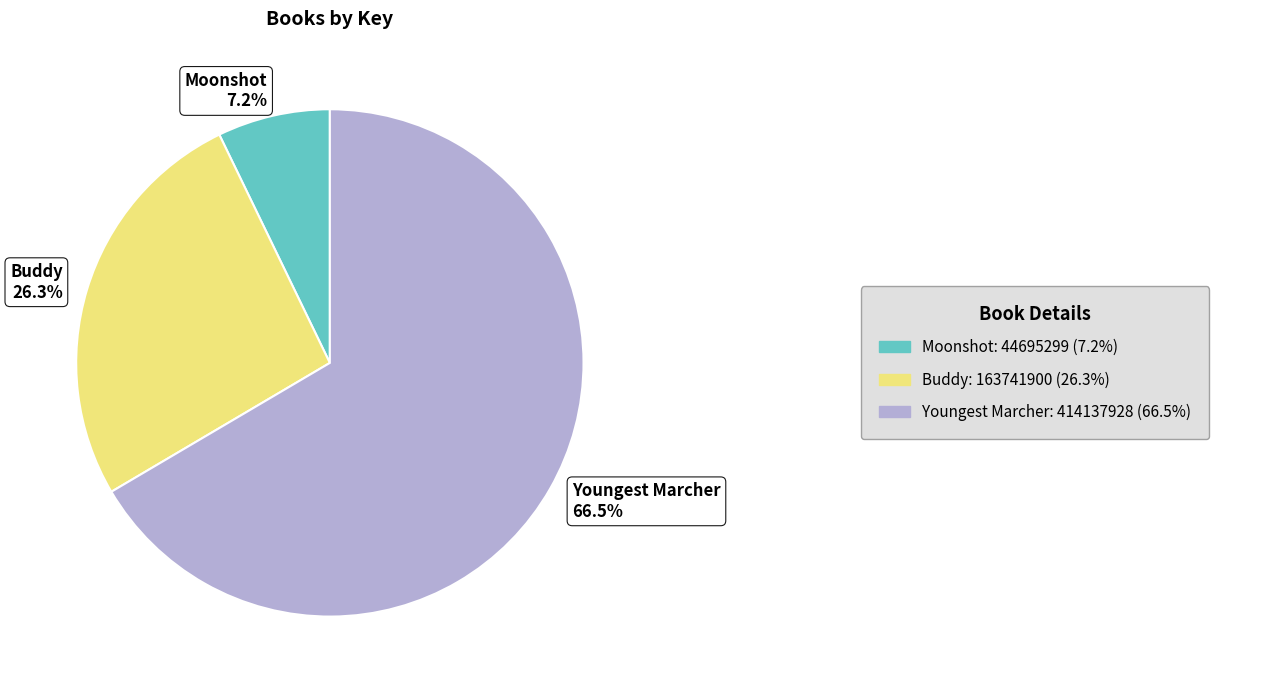

What percentage is NOT represented by Moonshot?

92.8%